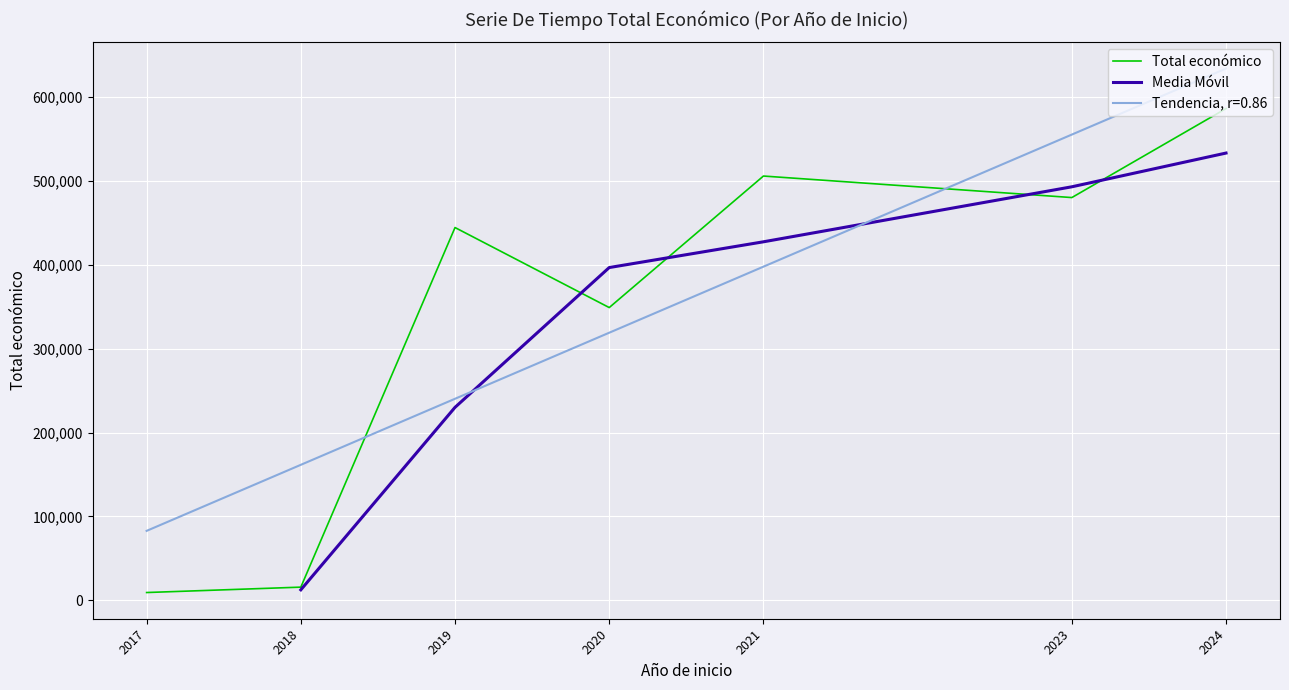

What is the highest value of the Total económico series?

585914.0